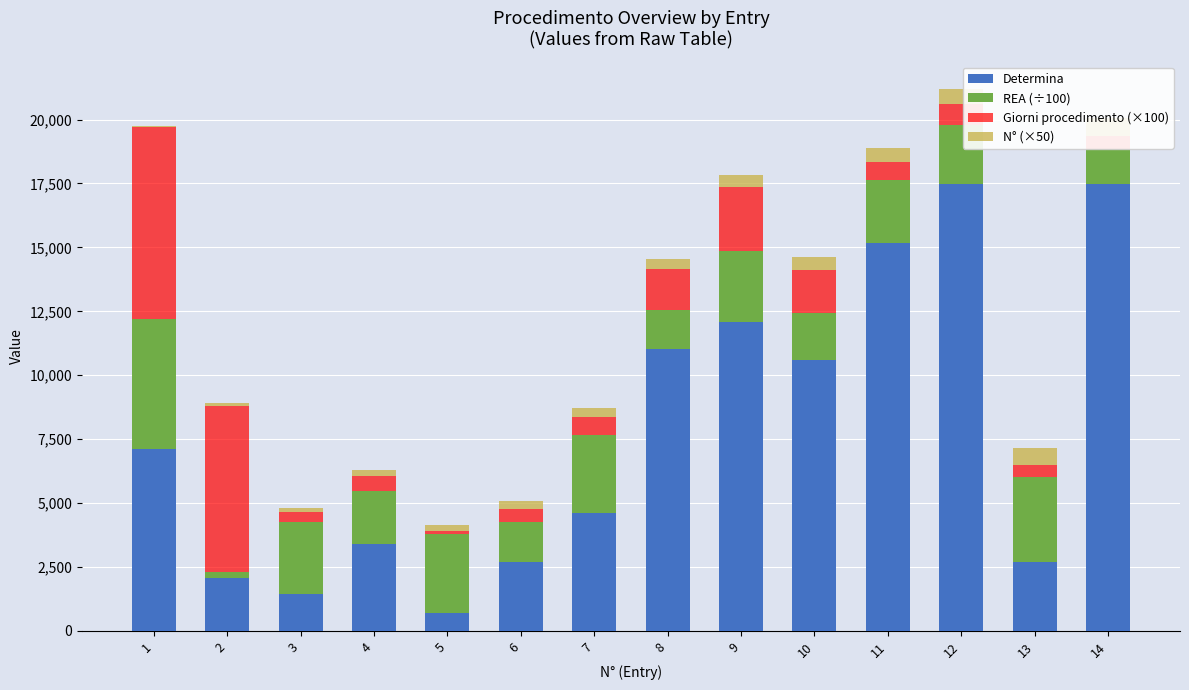

Which series has the largest range (max minus min)?

Determina